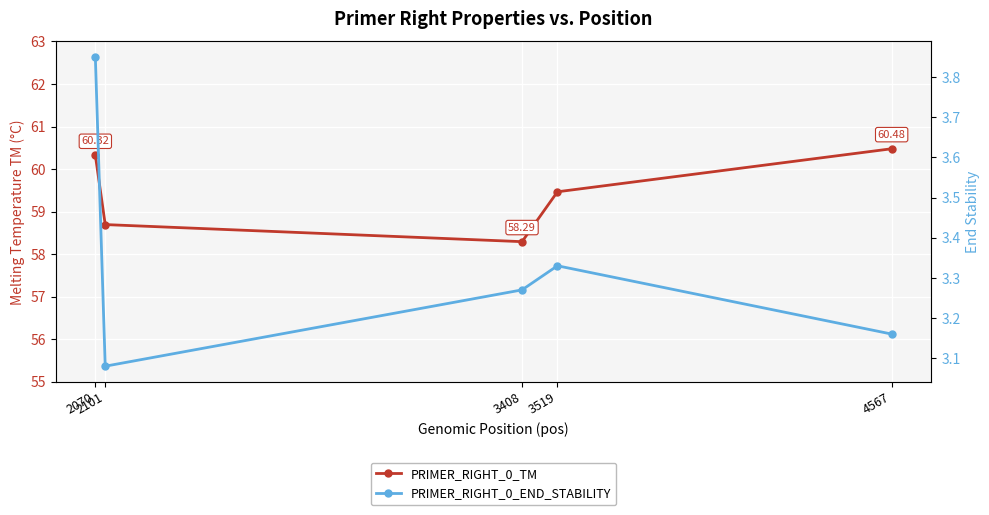

Count the number of categories in the chart.

5